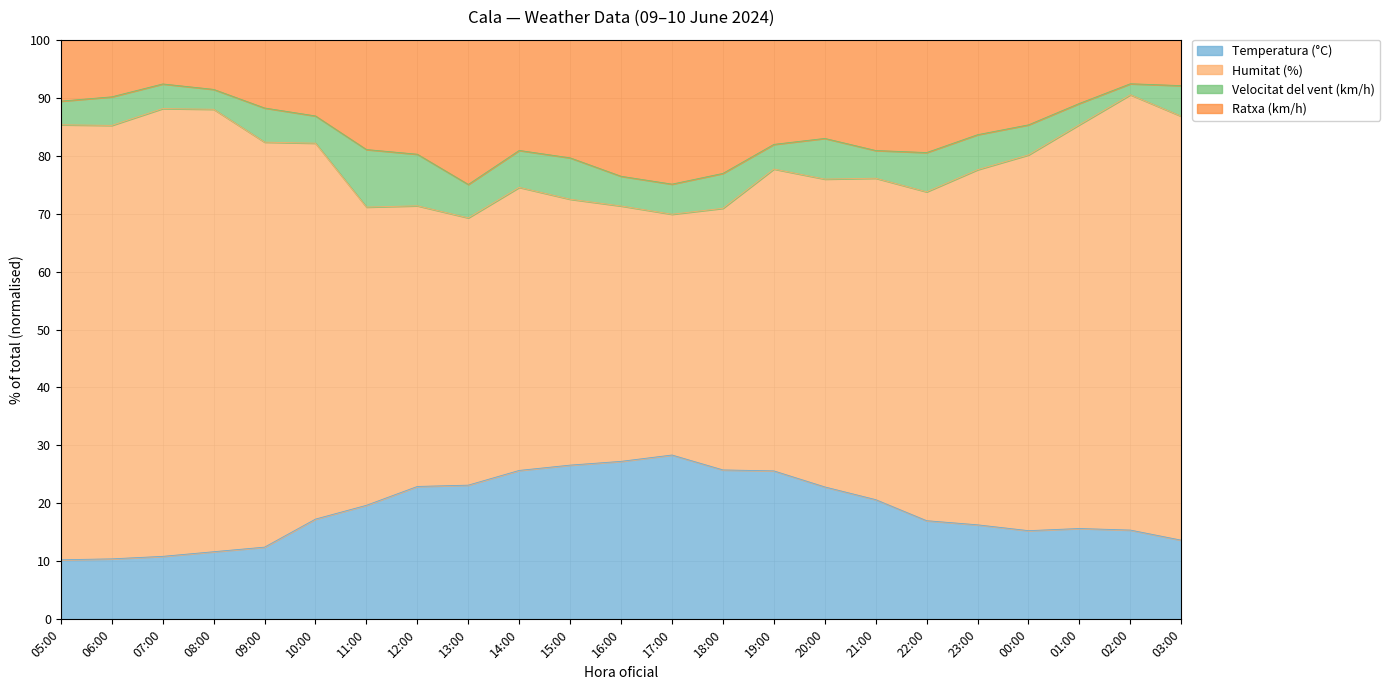

What is the greatest value displayed?

92.0